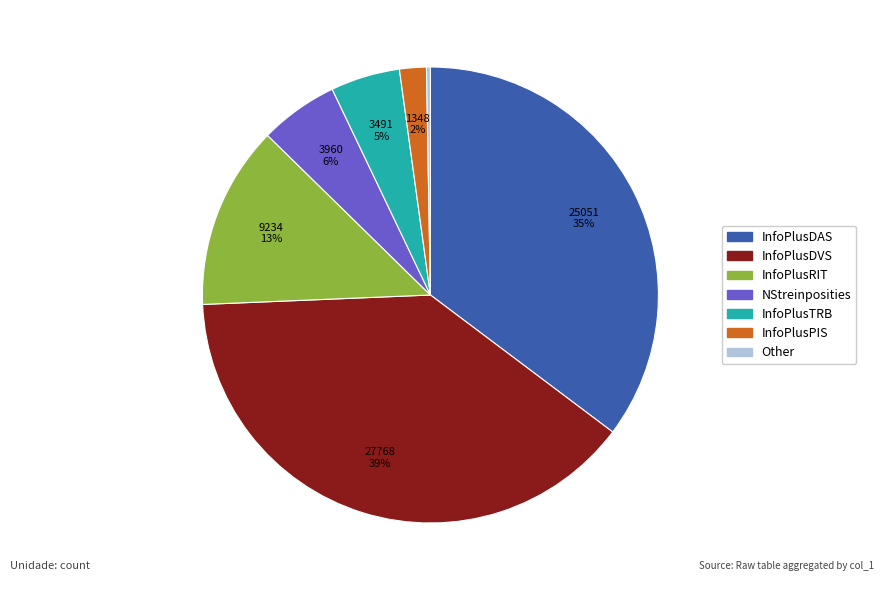

To the nearest percent, what is the difference between the largest and smallest slice percentages?

39%